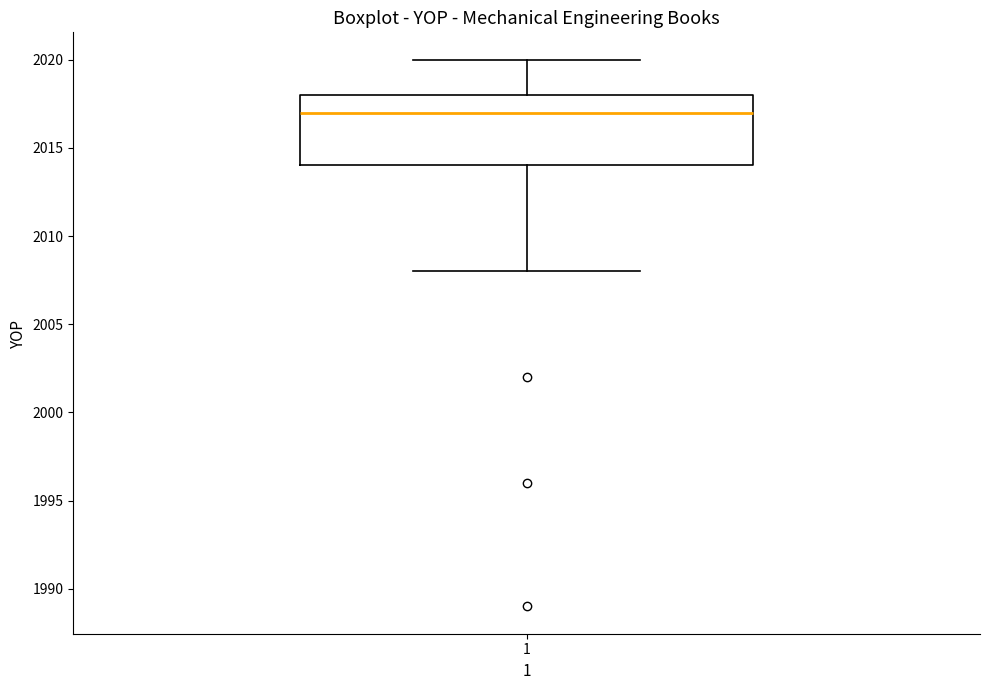

Where is the lower edge of the box at x = 1 on the y-axis? The values are not printed on the chart, so give them approximately, as read against the axis.

2014